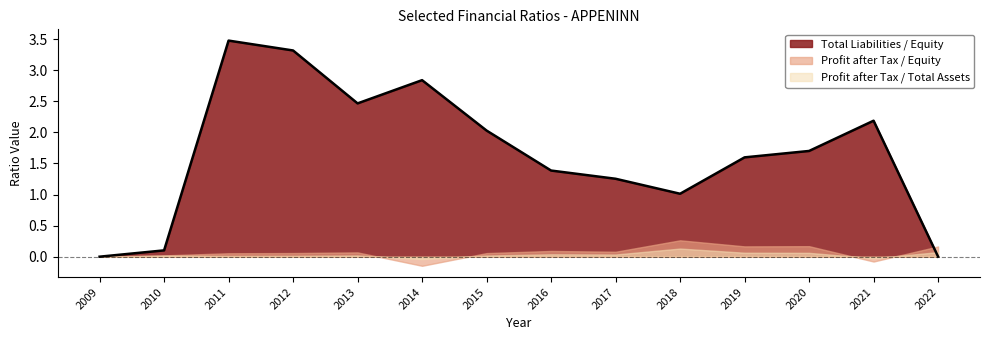

At which label is Profit after Tax / Total Assets closest to 0?

2009